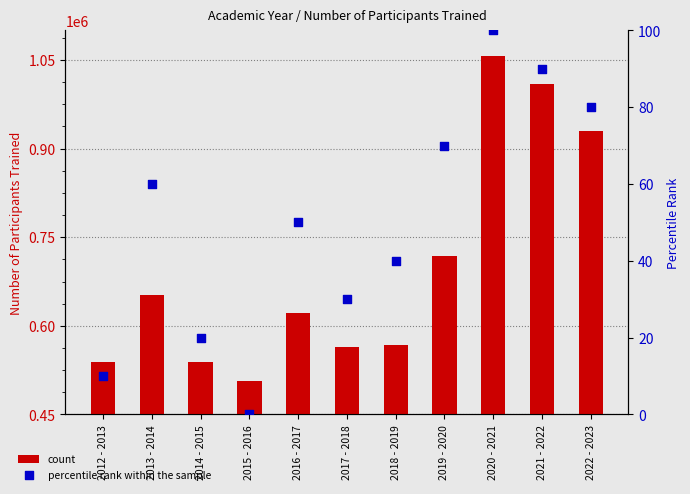

Which series contains the highest Y value?

count